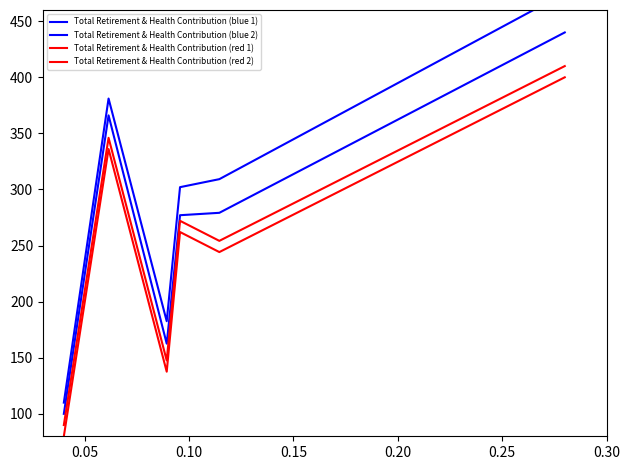

How many values in the Total Retirement & Health Contribution (red 2) series are below 262?

3